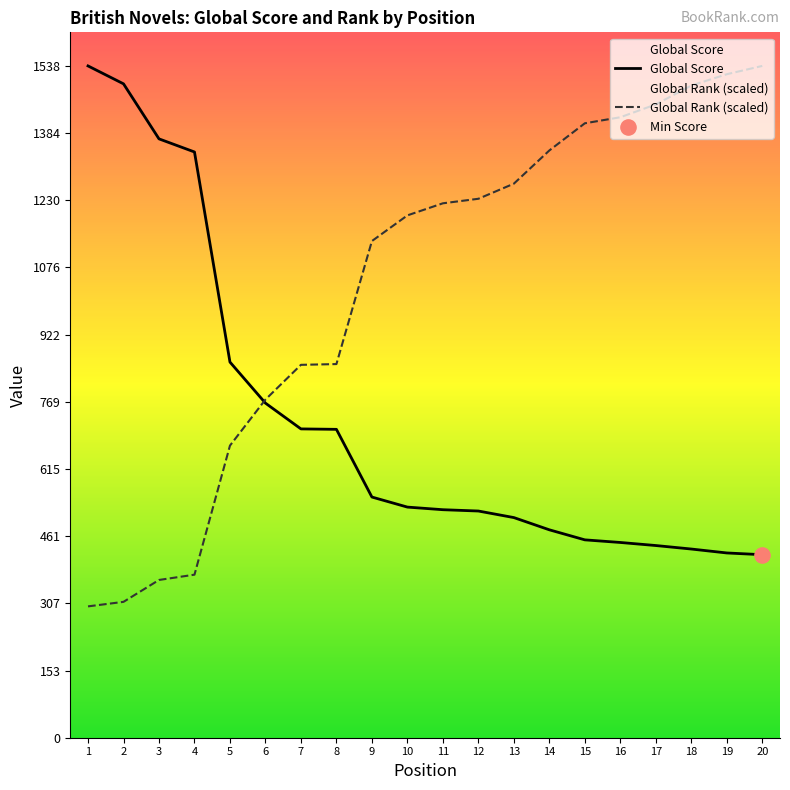

At which category is the sum across all series the highest?

20